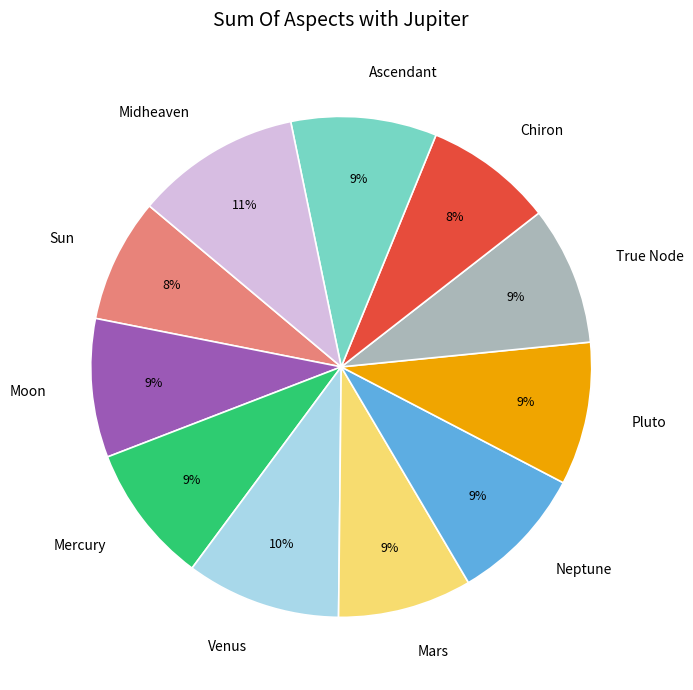

Between Sun and Pluto, which is larger?

Pluto